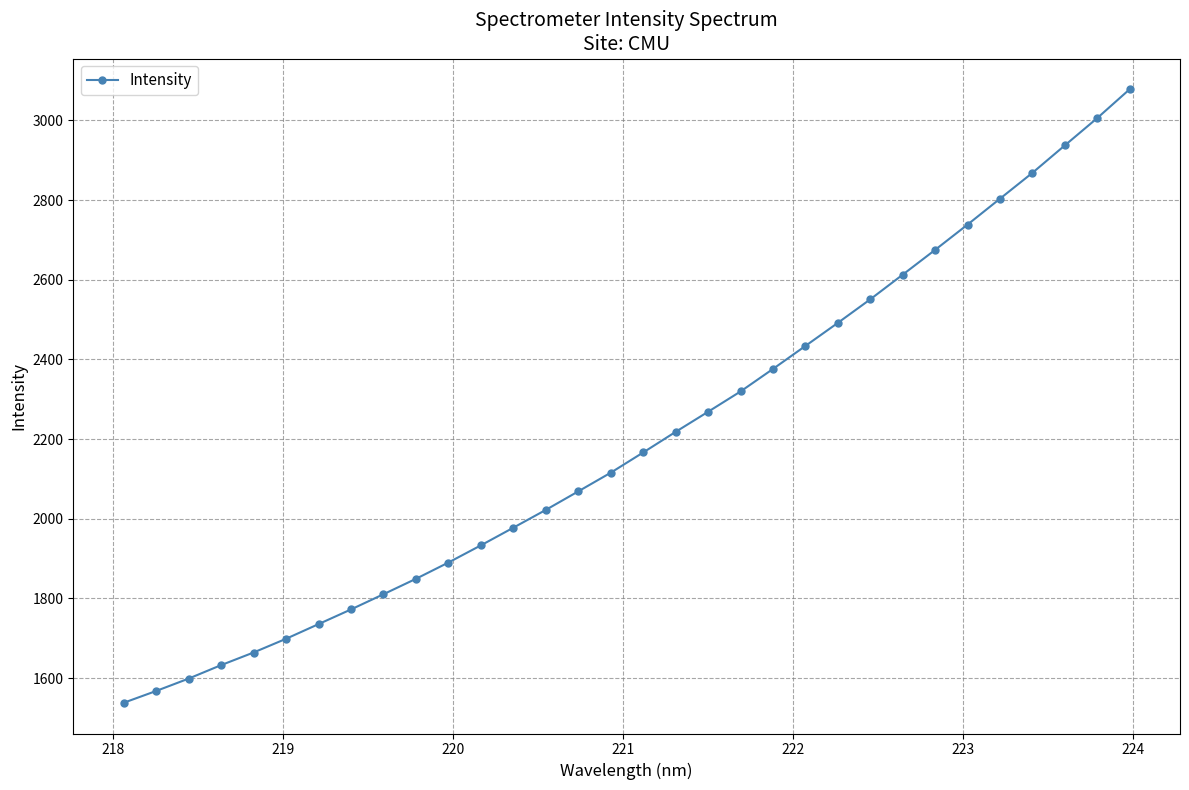

What is the average value?

2200.6